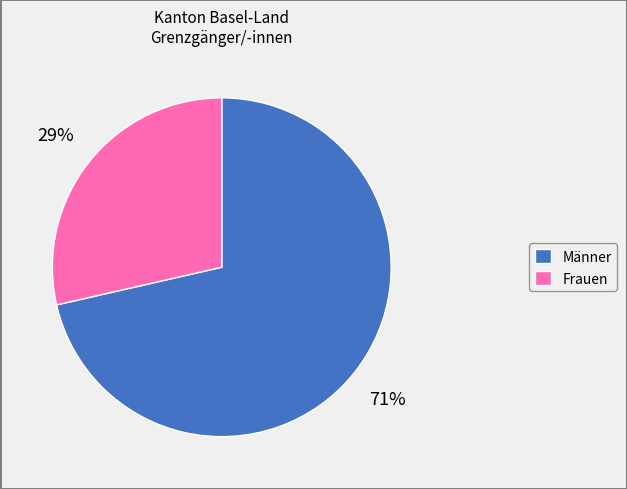

Is it true that Frauen is 29% of the pie?

True